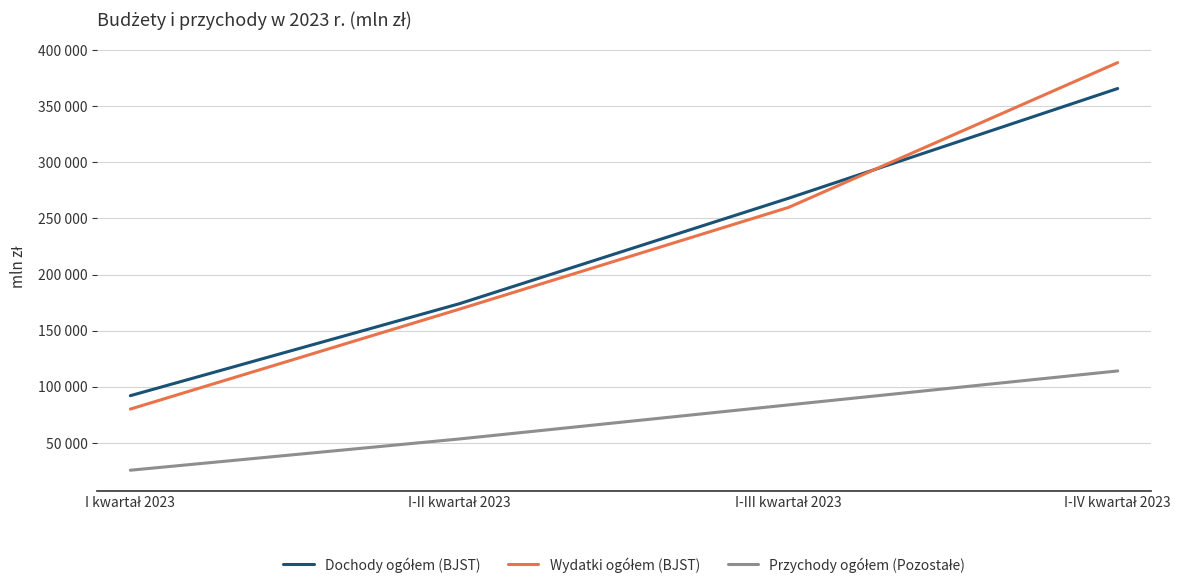

At which label does Wydatki ogółem (BJST) first exceed 259867?

I-IV kwartał 2023